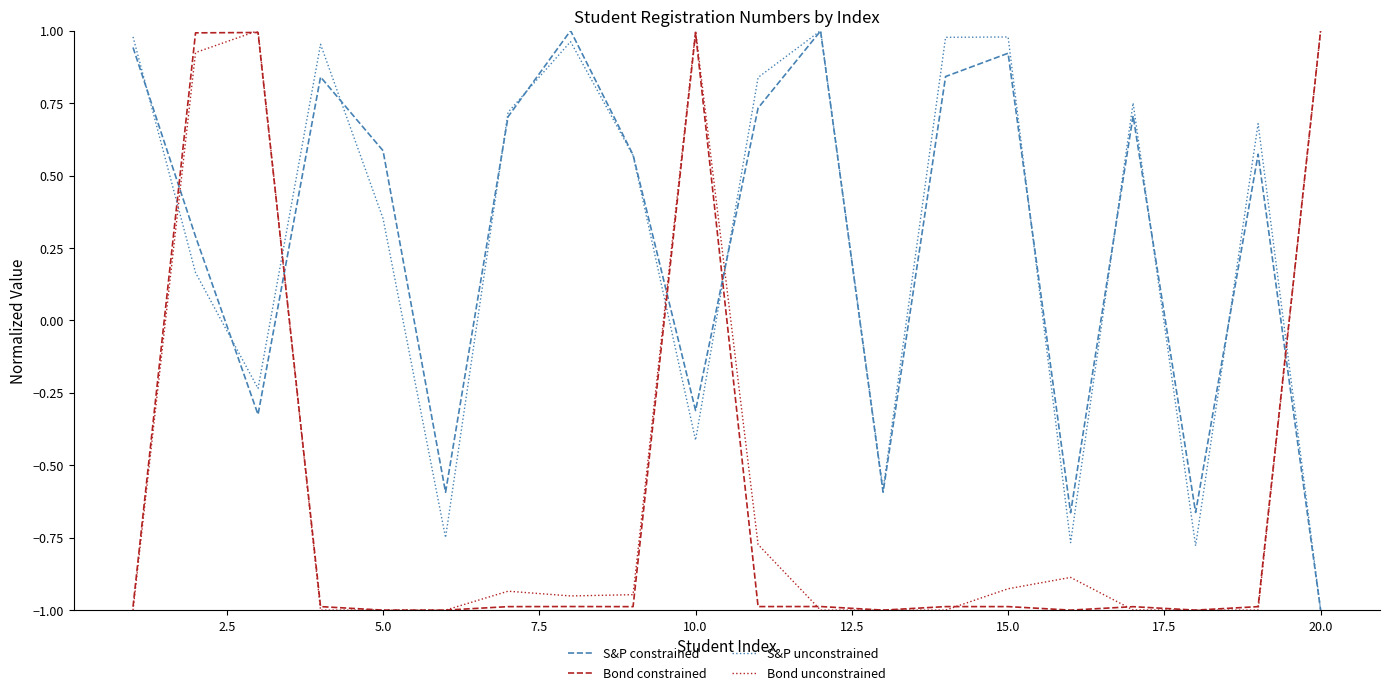

True or false: S&P unconstrained and Bond constrained cross at least once.

True